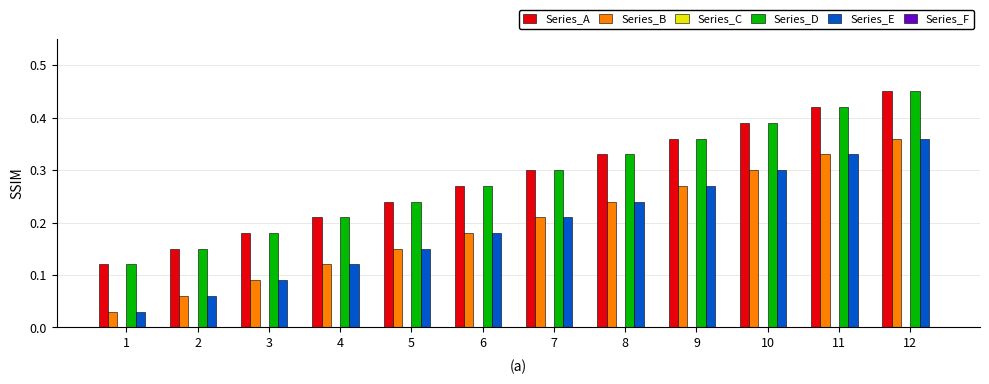

At how many categories does at least one series exceed 0?

12